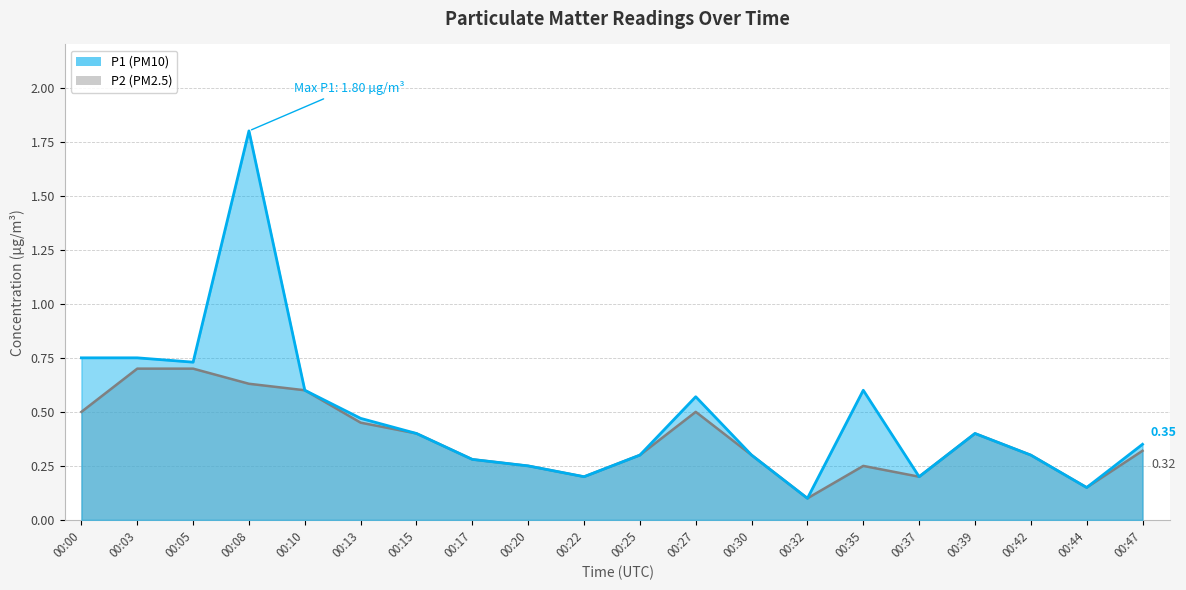

Between 00:25 and 00:42, which is larger?

00:25